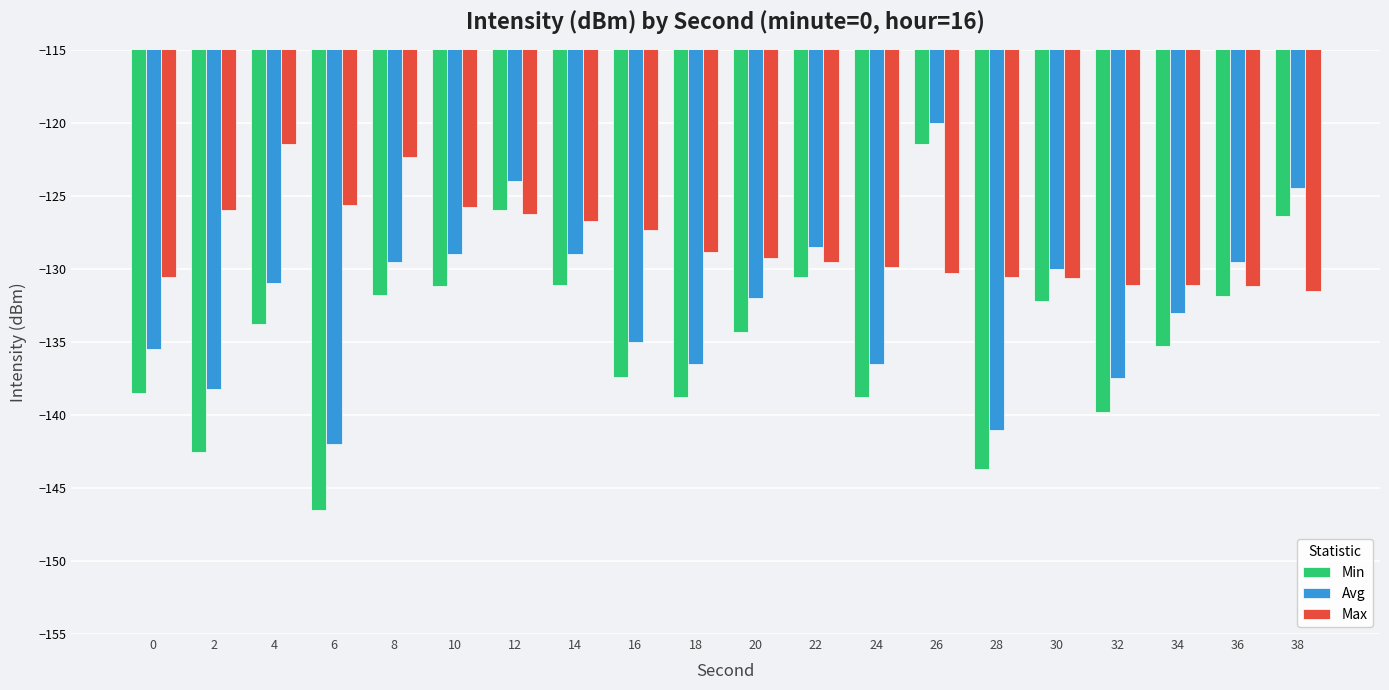

The value of Min at 34 is -207.3. True or false?

False